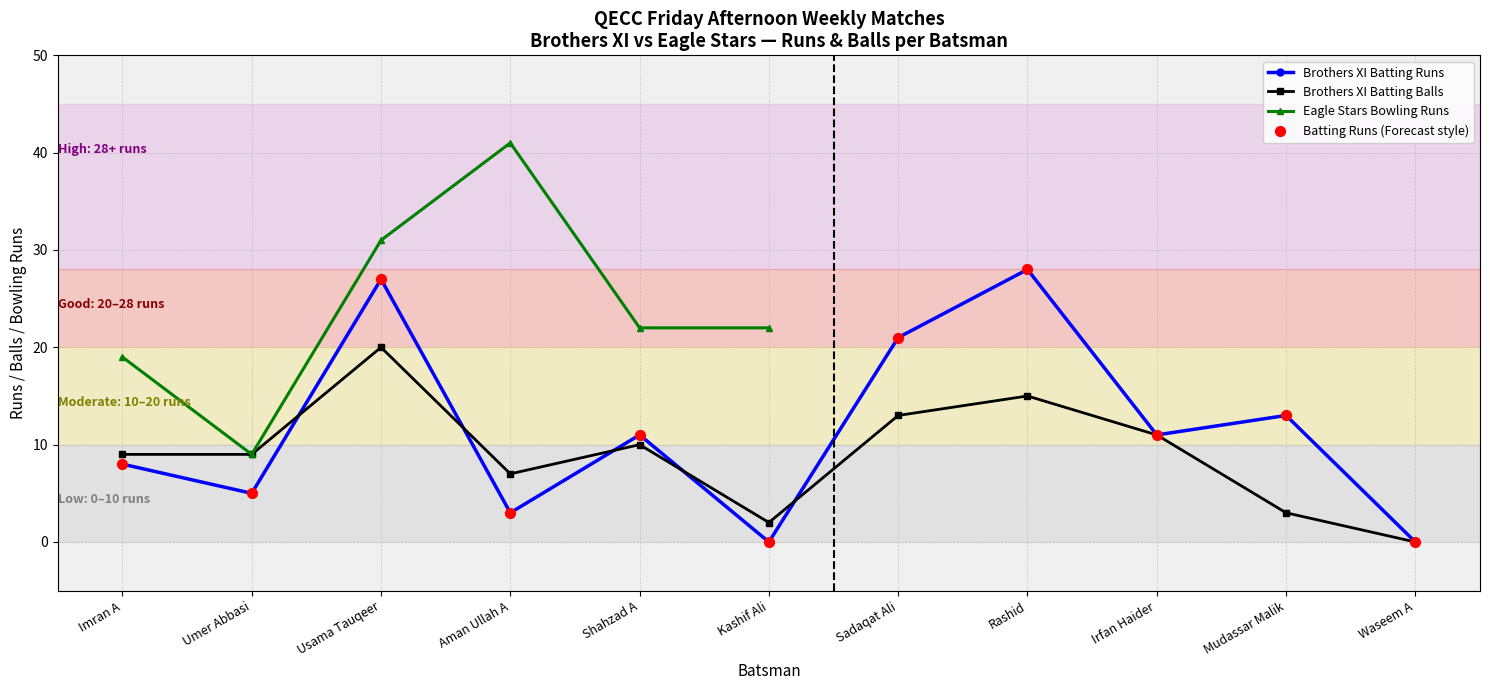

At which category is the sum across all series the highest?

Usama Tauqeer